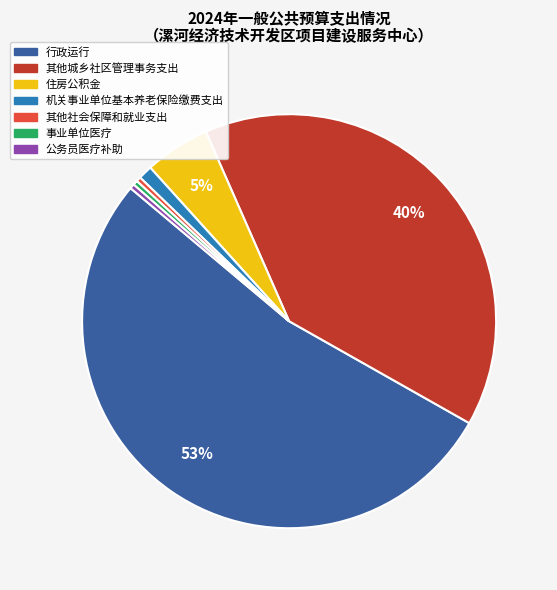

Which slice represents more than half of the pie?

行政运行